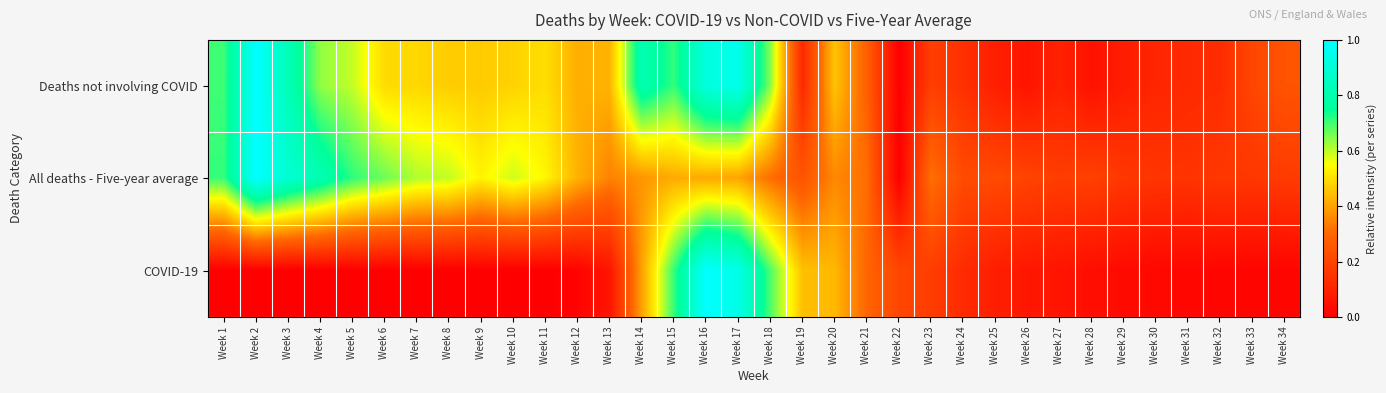

Between Week 18 and Week 27, which series saw the biggest shift?

COVID-19